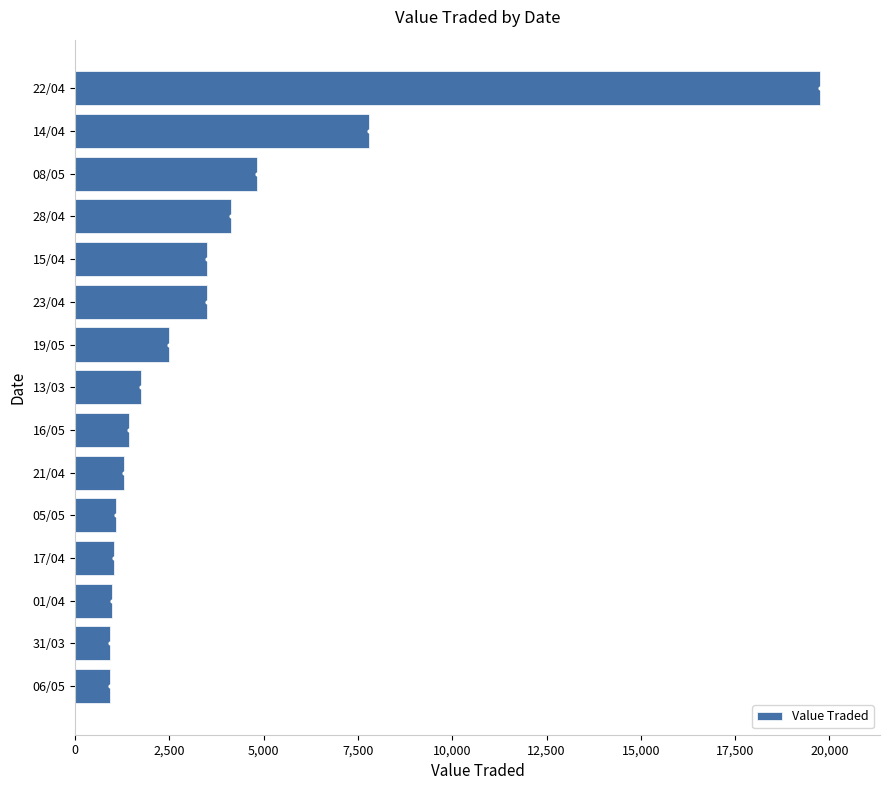

Where is the data nearest to the value 10336?

14/04